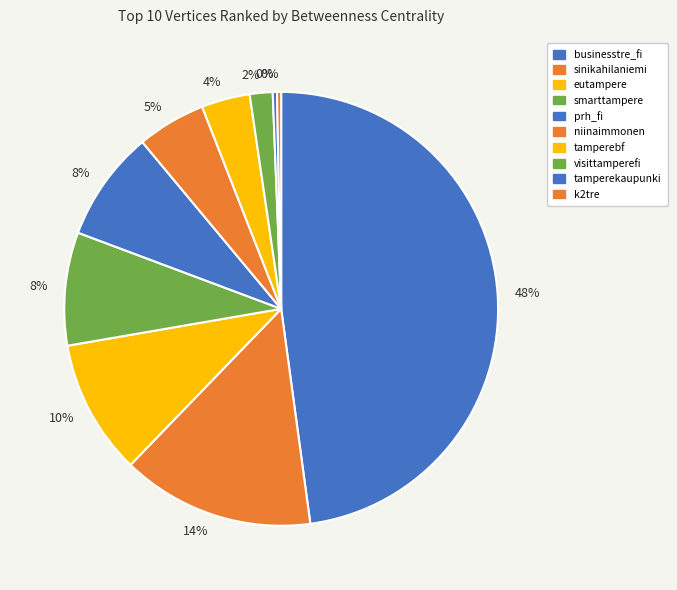

How many slices are in this pie chart?

10